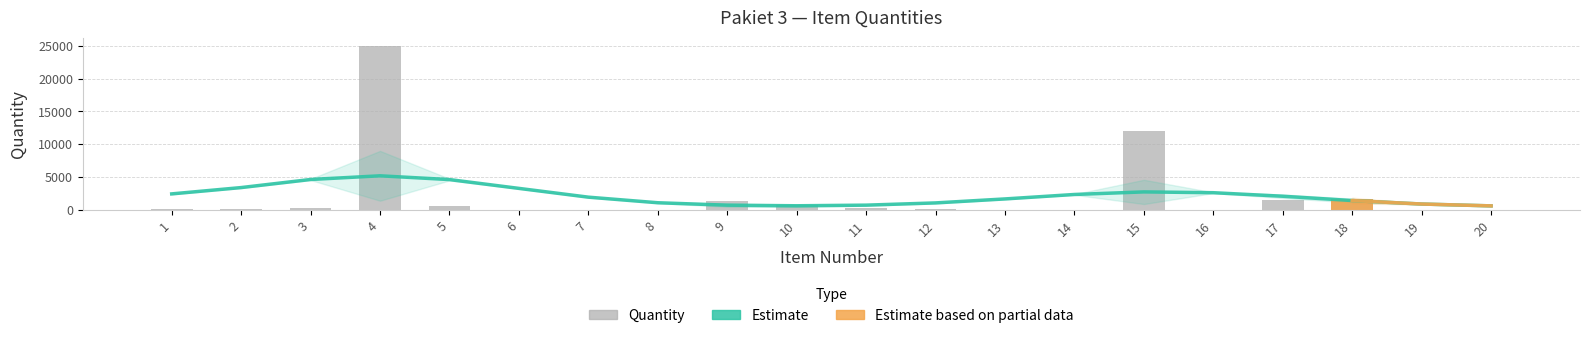

Which label corresponds to the smallest value in the chart?

7